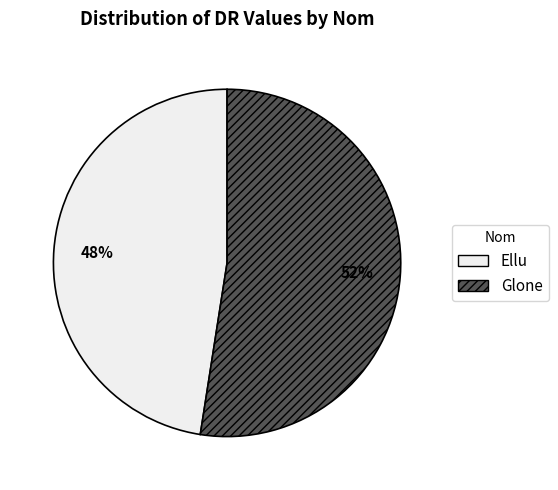

How many segments does this pie chart have?

2